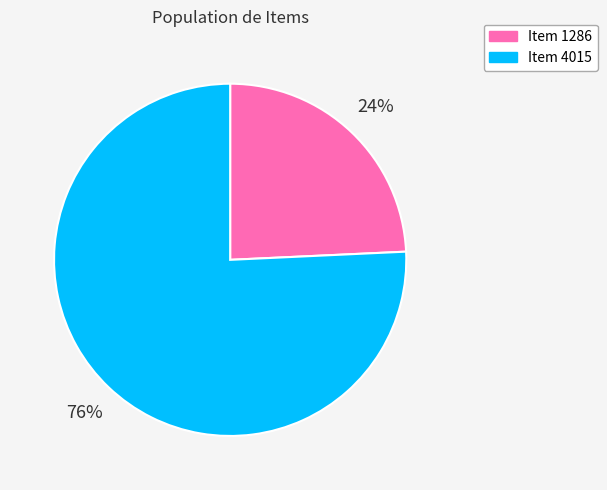

The Item 1286 slice represents 35% of the pie. True or false?

False